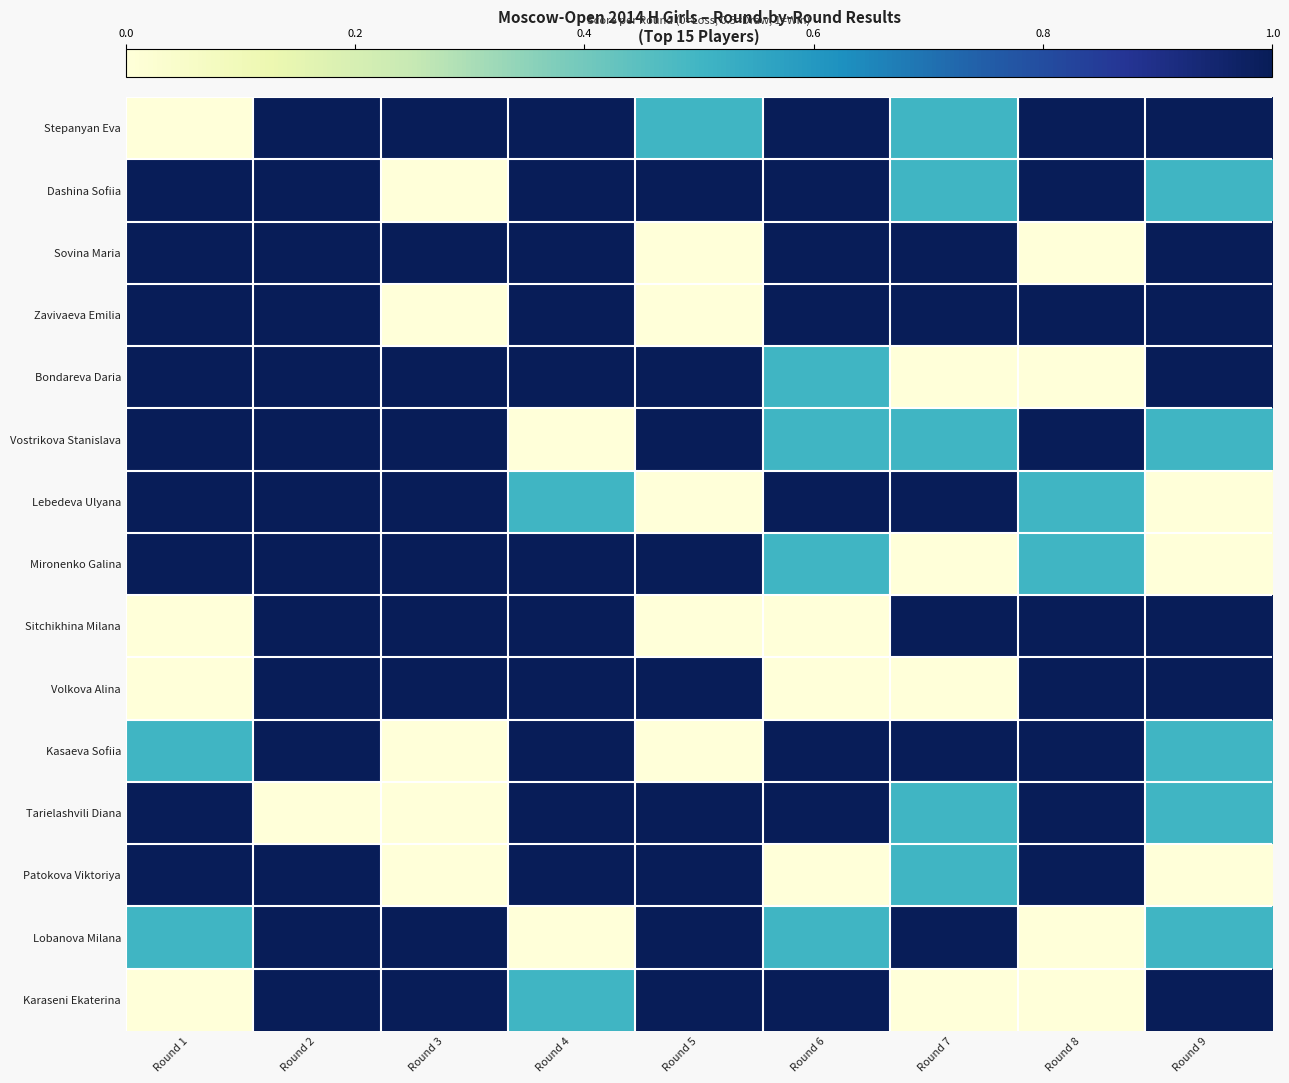

Which series has the largest range (max minus min)?

Stepanyan Eva